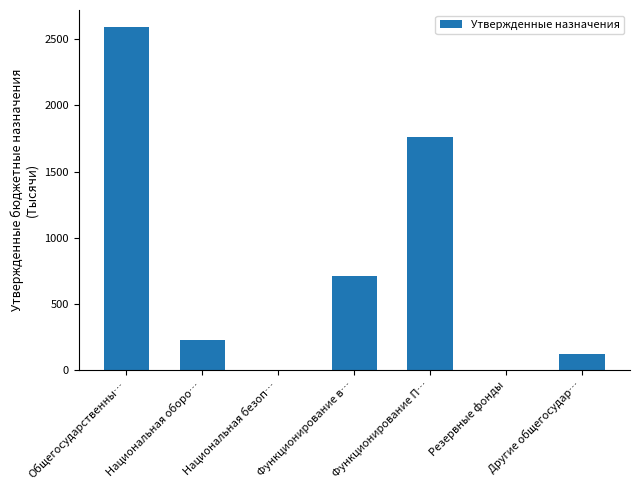

Which has a higher value, Резервные фонды or Функционирование П…?

Функционирование П…